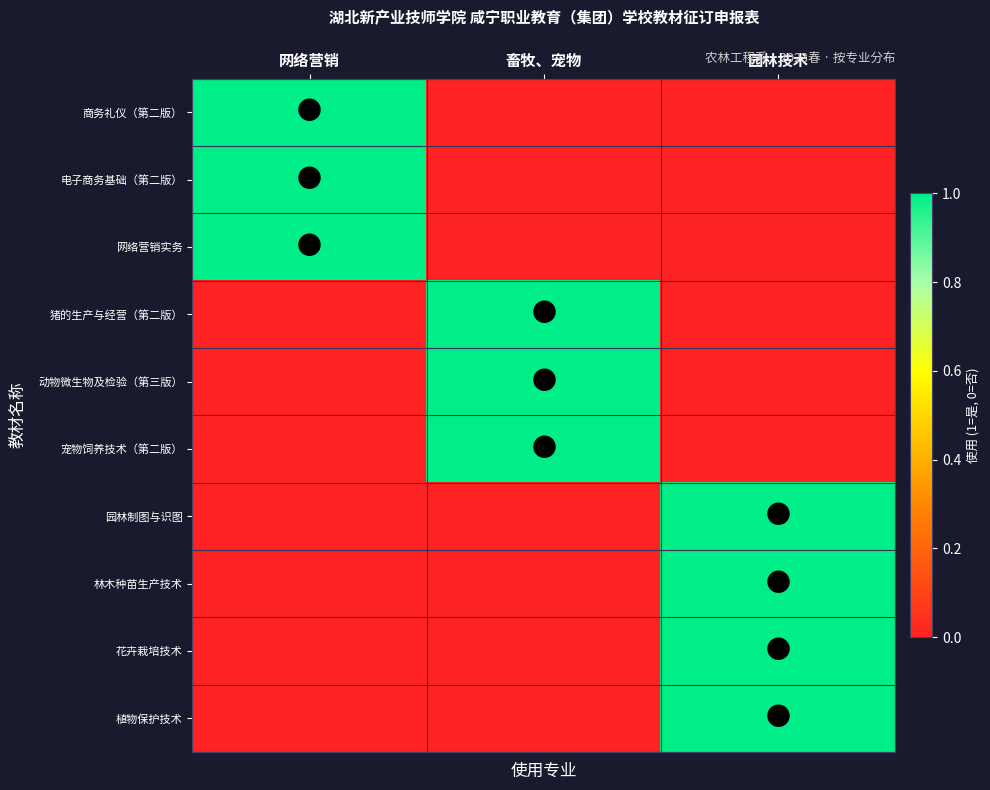

Which series has the largest total across all categories?

商务礼仪（第二版）